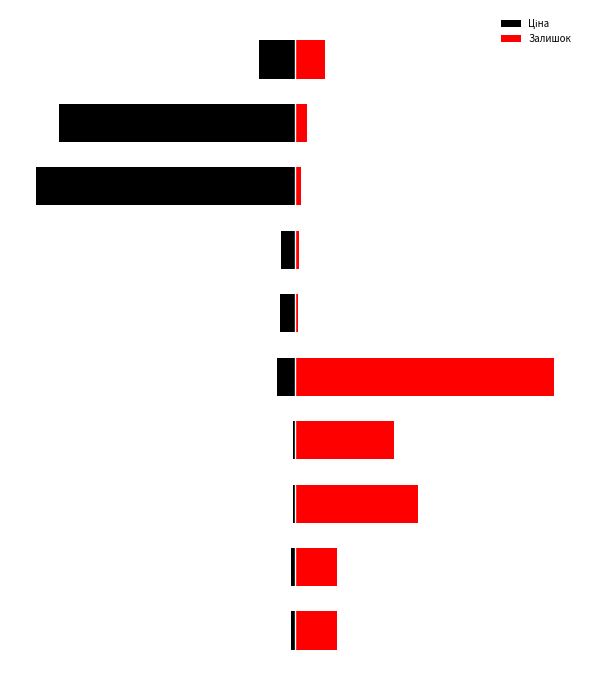

What value does the Ціна series have at 2?

-0.8